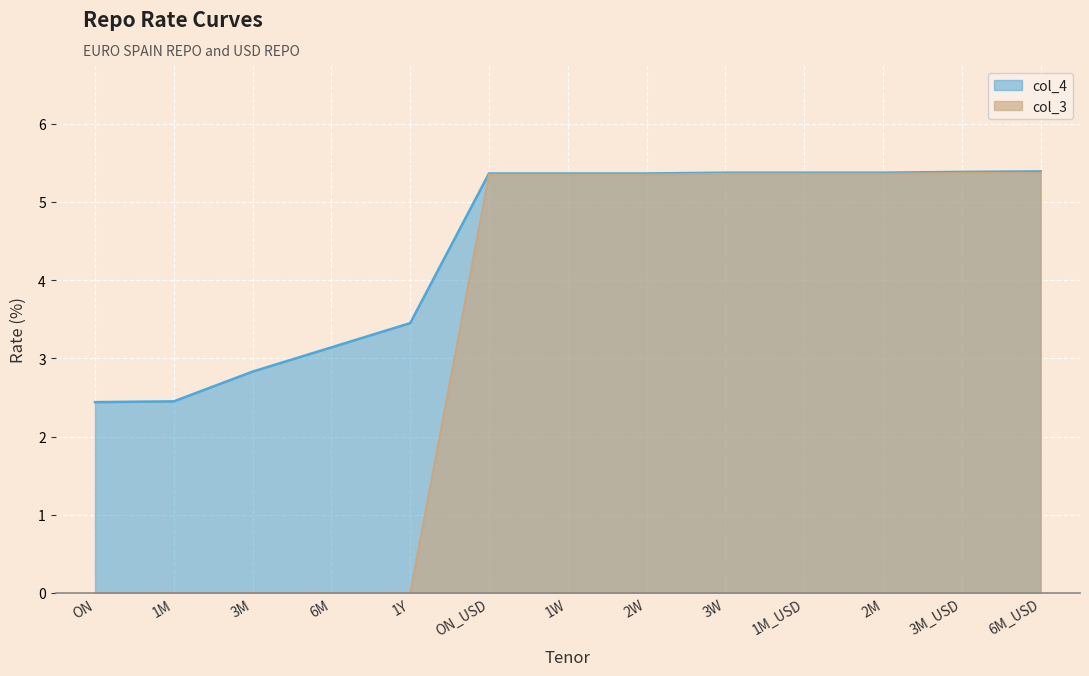

Reading right to left, list all the values displayed in this chart.

col_4: 5.4	5.4	5.4	5.4	5.4	5.4	5.4	5.4	3.5	3.1	2.8	2.5	2.4
col_3: 5.4	5.4	5.4	5.4	5.4	5.3	5.3	5.3	0.0	0.0	0.0	0.0	0.0